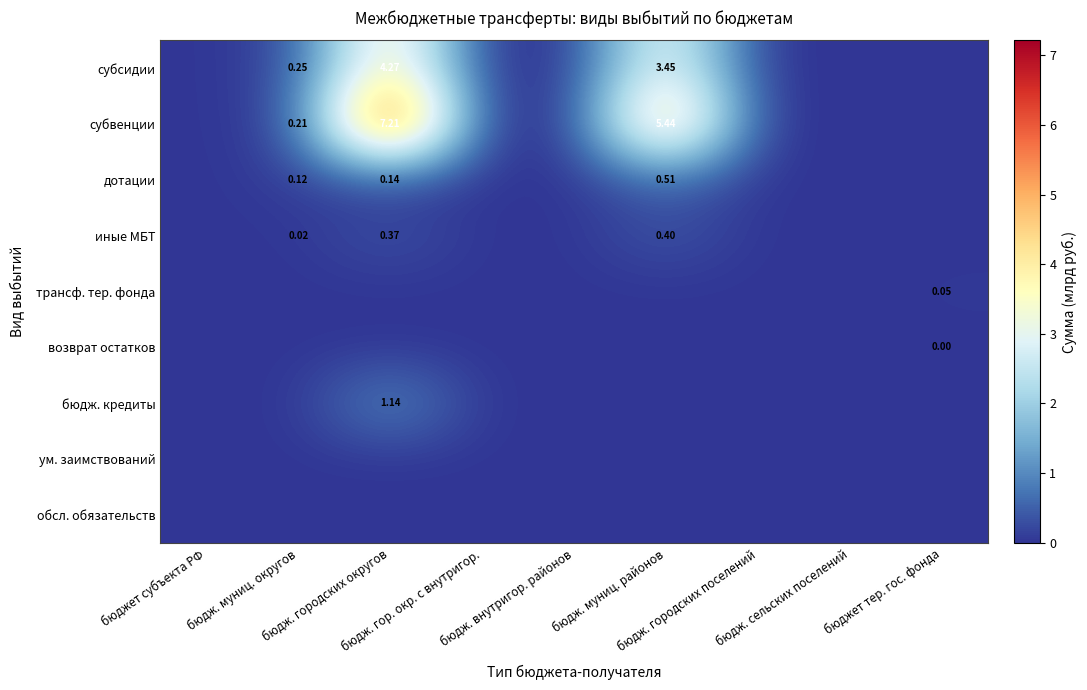

True or false: субсидии has a value of 0.3 at бюдж. муниц. округов.

True